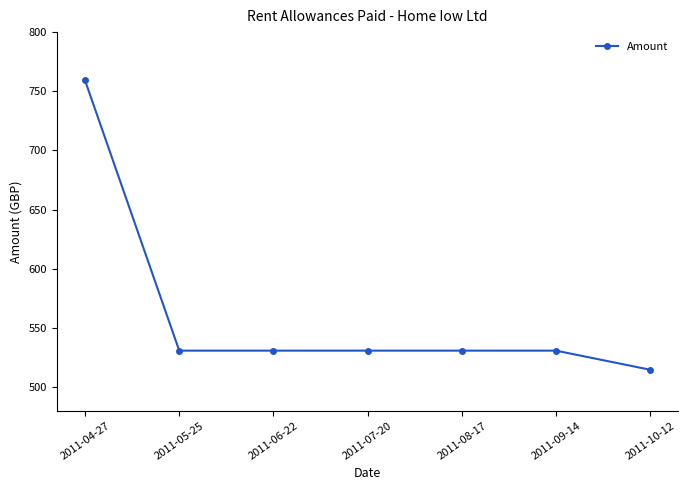

Which has a higher value, 2011-07-20 or 2011-10-12?

2011-07-20